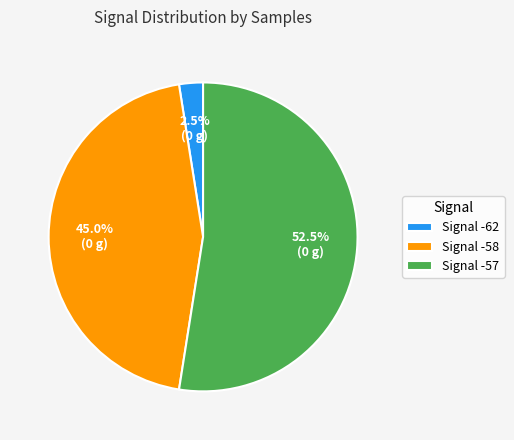

Is there a majority slice in this chart?

Yes